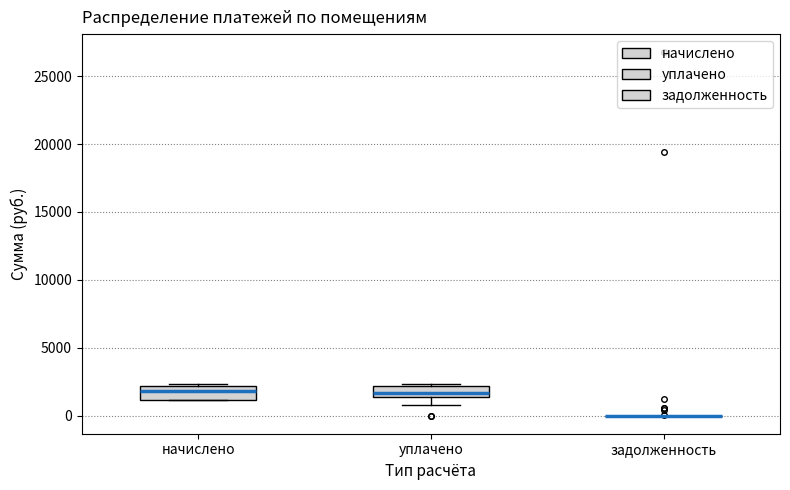

Reading left to right, read every box against the y-axis: the position of its median line, the range the box covers, and the ends of its whiskers. The values are not printed on the chart, so give them approximately, as read against the axis.

начислено: median 2000 (inside the box), box 1000 to 2000, whiskers 1000 to 2500
уплачено: median 1500 (inside the box), box 1500 to 2000, whiskers 1000 to 2500
задолженность: box collapsed to a line at 0, whiskers 0 to 0